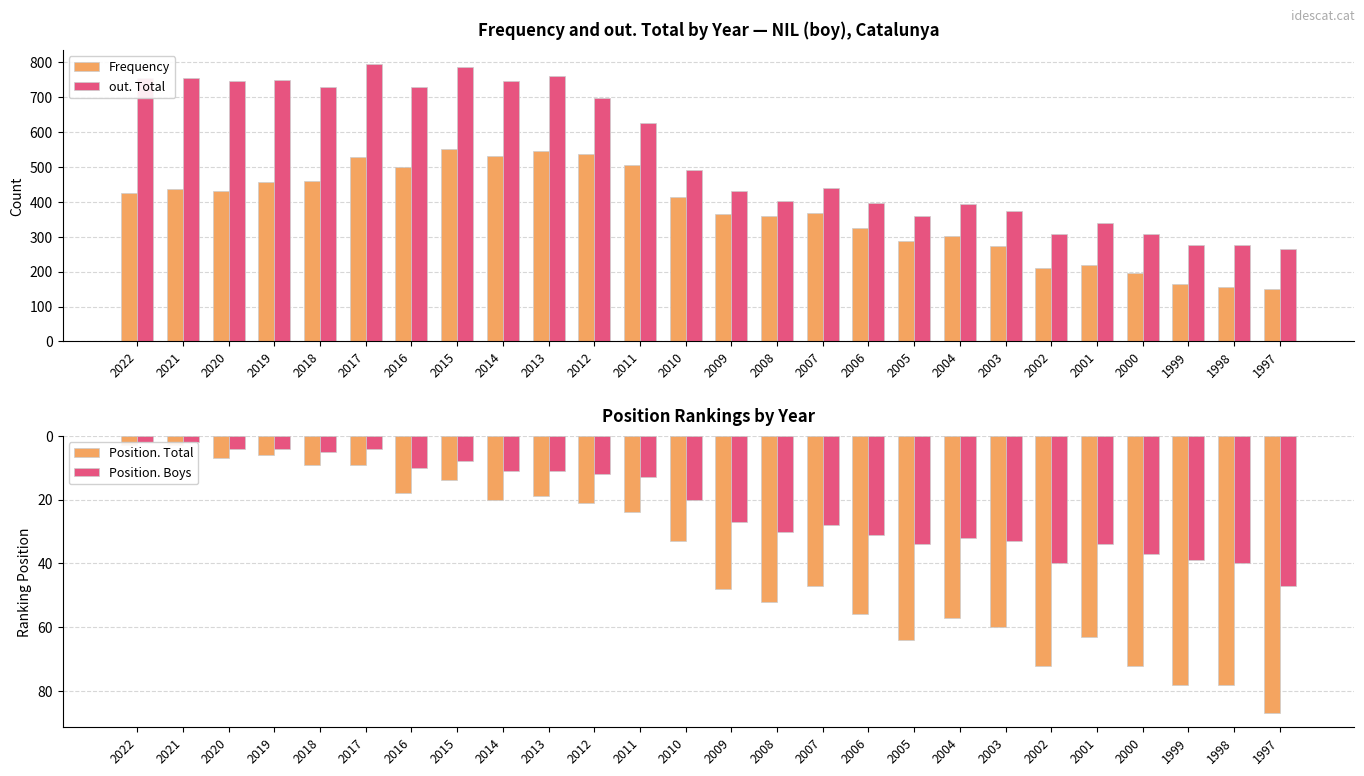

Reading right to left, what are all the values shown in this chart?

Frequency: 150	156	164	195	220	210	273	303	287	325	368	359	366	413	506	538	545	532	551	500	529	461	456	432	436	425
out. Total: 265	276	276	307	340	307	374	395	361	396	440	403	431	492	626	698	762	747	786	729	796	730	749	746	756	755
Position. Total: 87	78	78	72	63	72	60	57	64	56	47	52	48	33	24	21	19	20	14	18	9	9	6	7	3	3
Position. Boys: 47	40	39	37	34	40	33	32	34	31	28	30	27	20	13	12	11	11	8	10	4	5	4	4	2	2